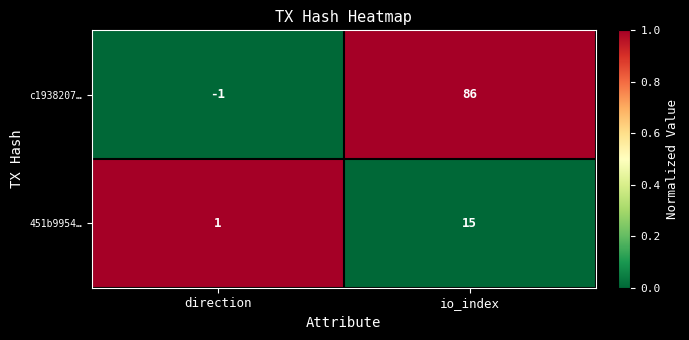

Which series has the largest range (max minus min)?

c1938207…